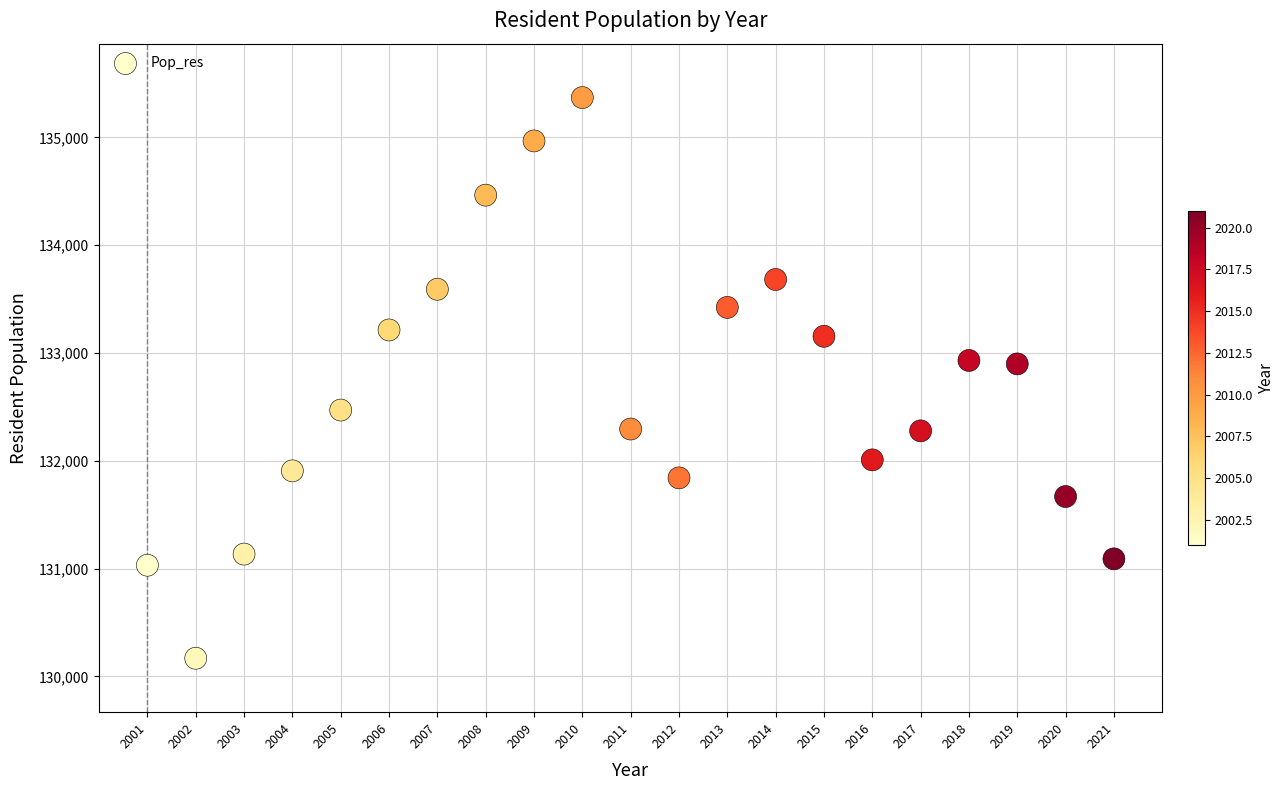

What is the range of Y values (max minus min)?

5200